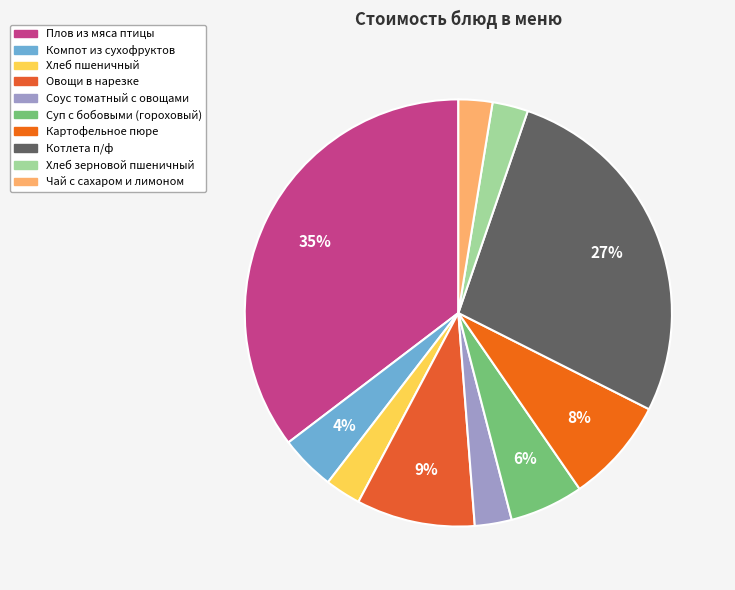

Is it true that Хлеб зерновой пшеничный is 14% of the pie?

False